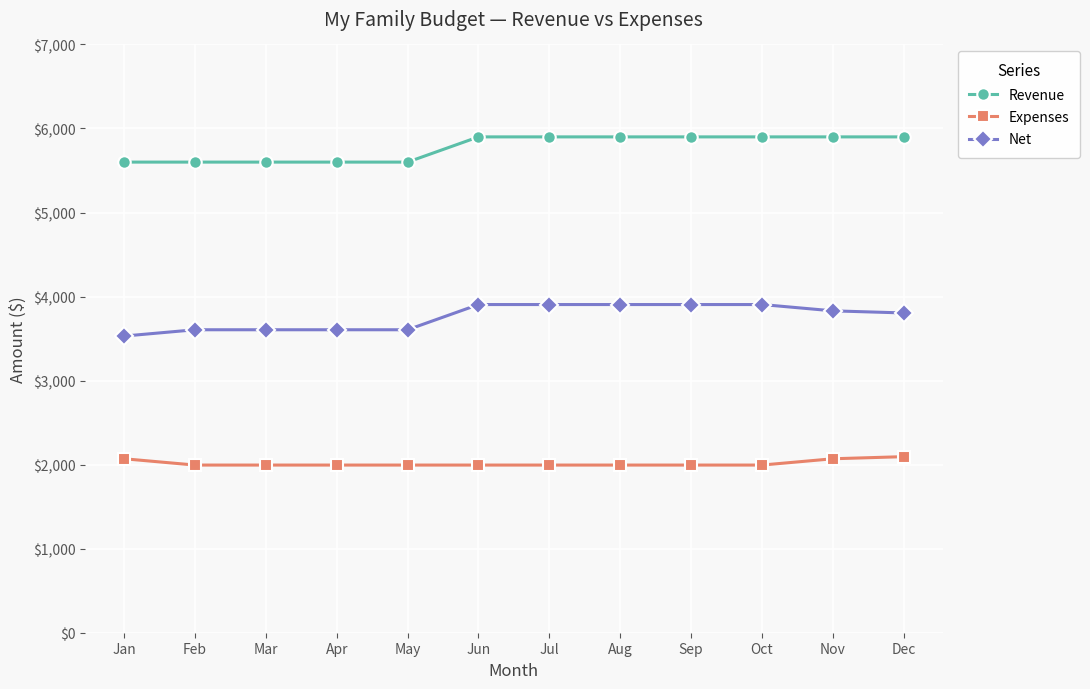

True or false: Revenue and Net intersect in this chart.

False